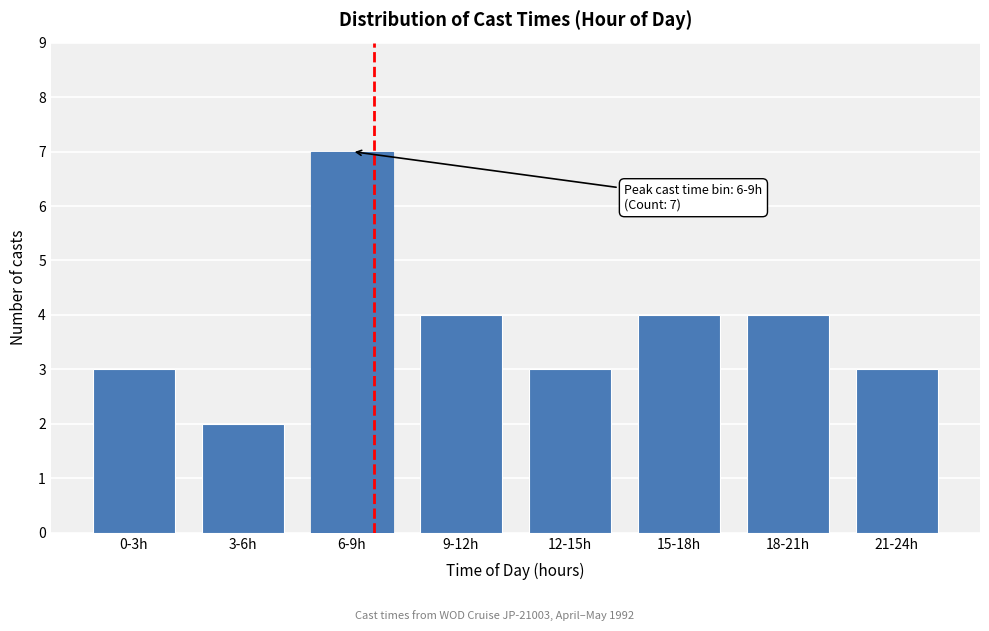

Reading right to left, extract all data points from this chart.

3	4	4	3	4	7	2	3